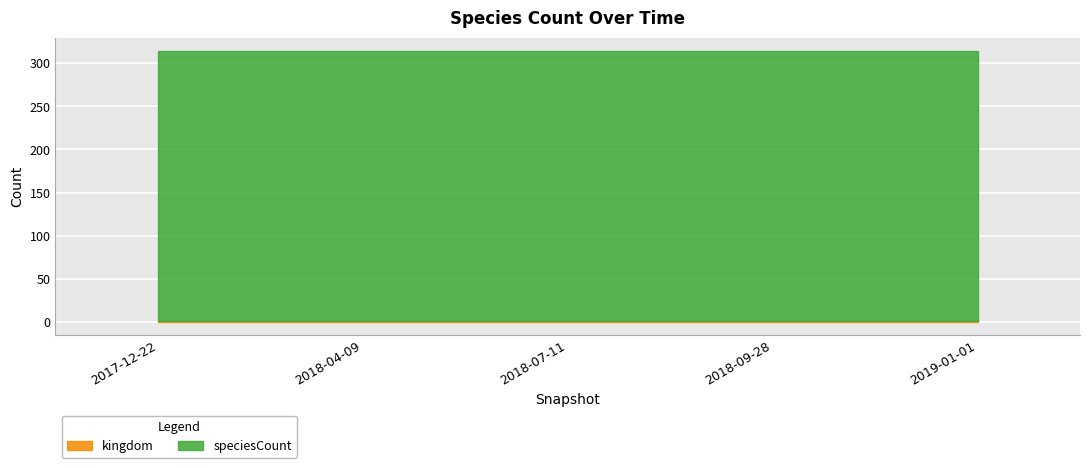

Rank the series by their maximum value, from highest to lowest.

speciesCount, kingdom